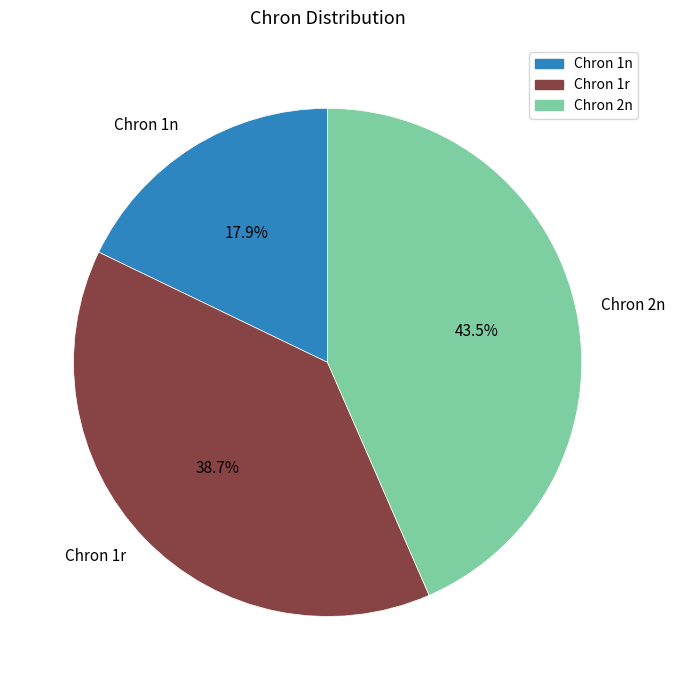

To the nearest percent, what portion does Chron 1r represent?

39%